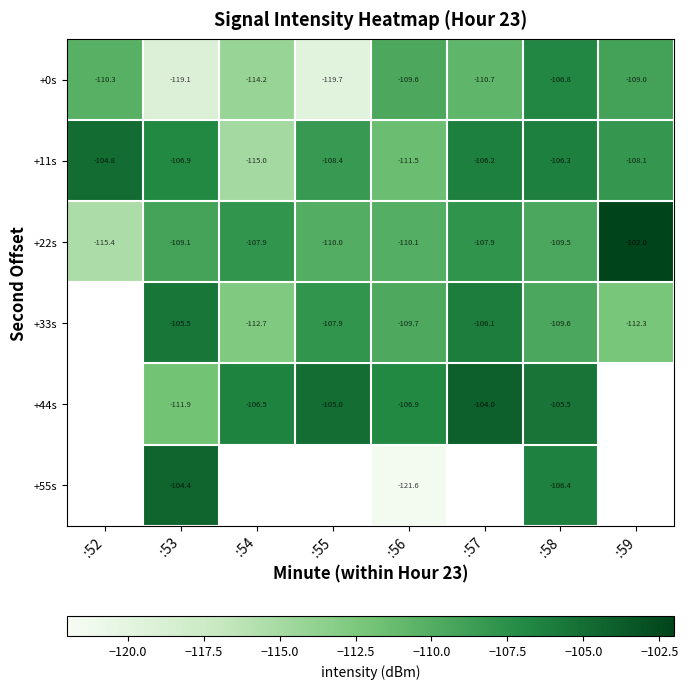

Which label corresponds to the smallest value in the chart?

:56